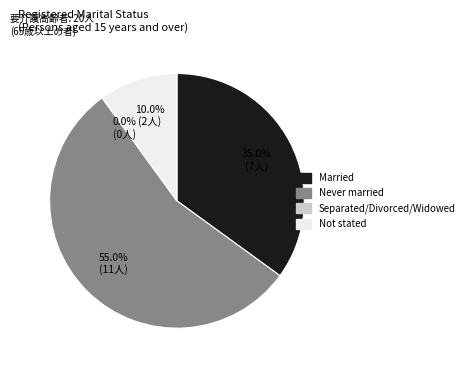

The Widowed slice represents 1% of the pie. True or false?

False